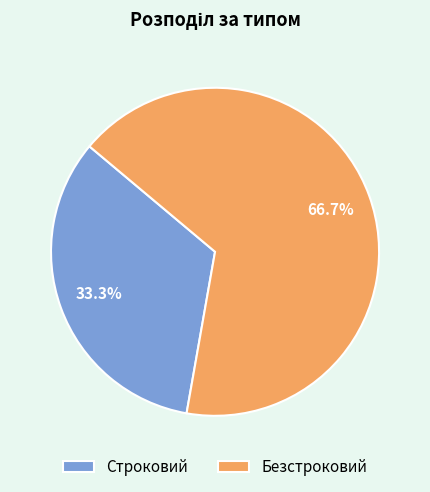

The Строковий slice represents 33% of the pie. True or false?

True